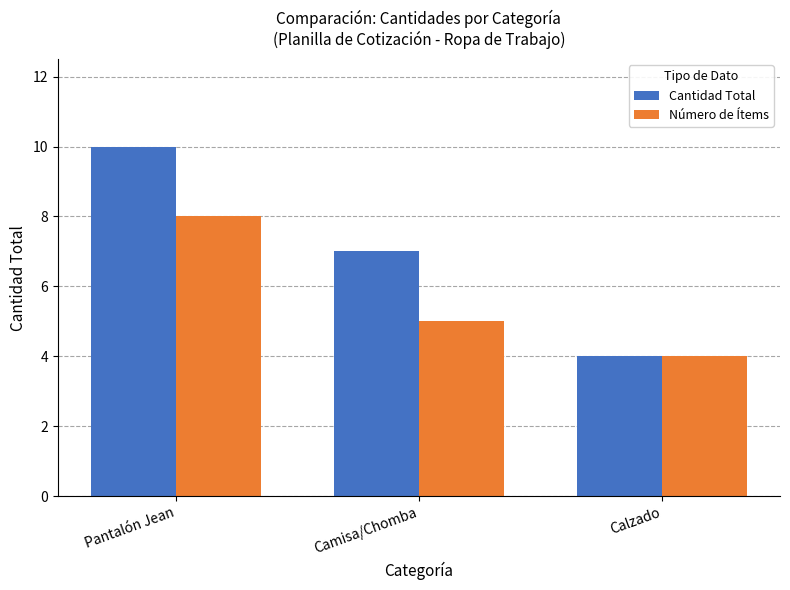

What is the smallest value displayed?

4